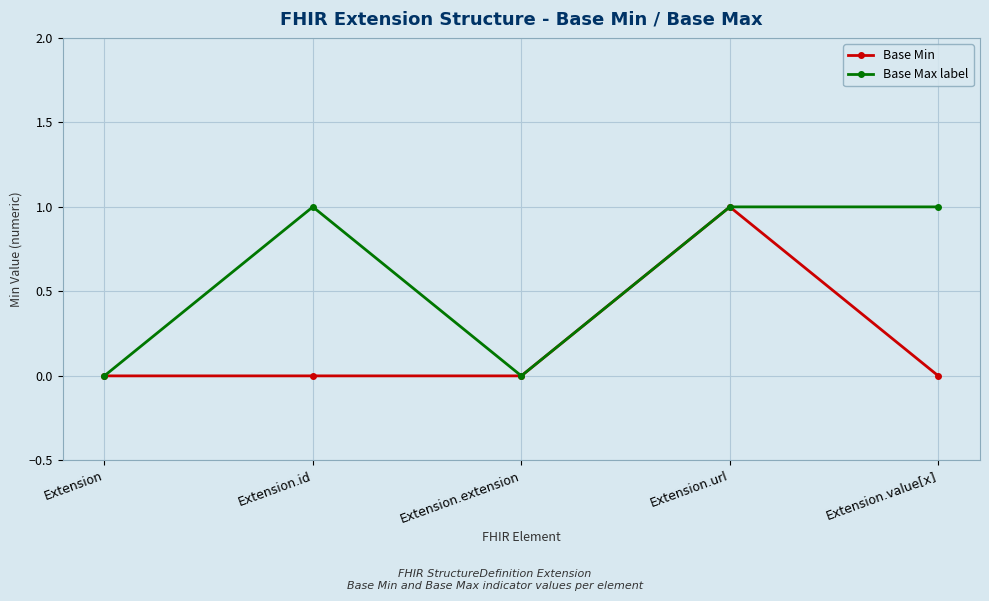

Which category has the highest value in the Base Min series?

Extension.url